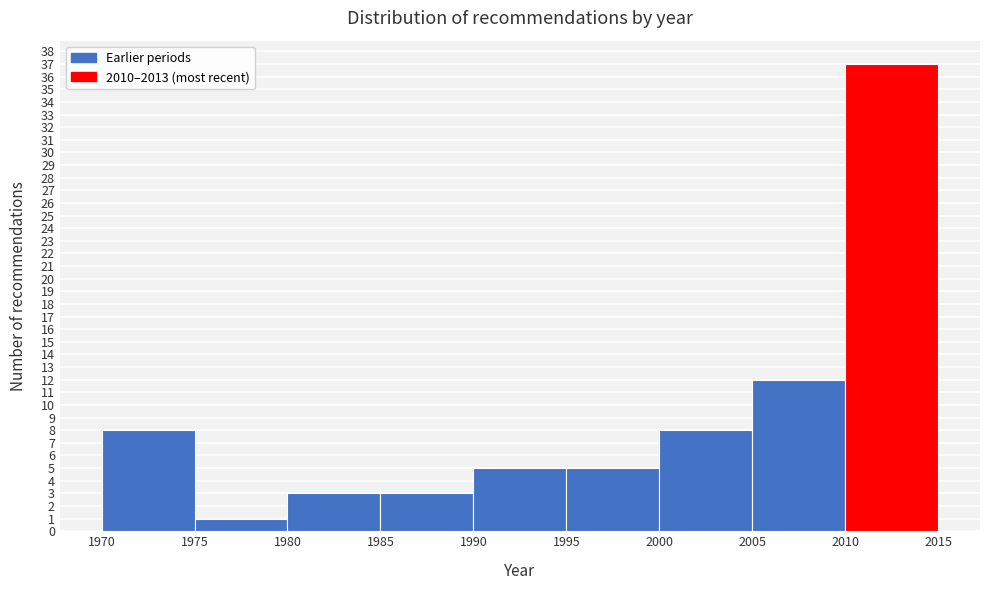

Reading left to right, list every bar in this chart as the range it spans on the x-axis followed by its height. The values are not printed on the chart, so give them approximately, as read against the axis.

1970 to 1975: 8
1975 to 1980: 1
1980 to 1985: 3
1985 to 1990: 3
1990 to 1995: 5
1995 to 2000: 5
2000 to 2005: 8
2005 to 2010: 12
2010 to 2015: 37